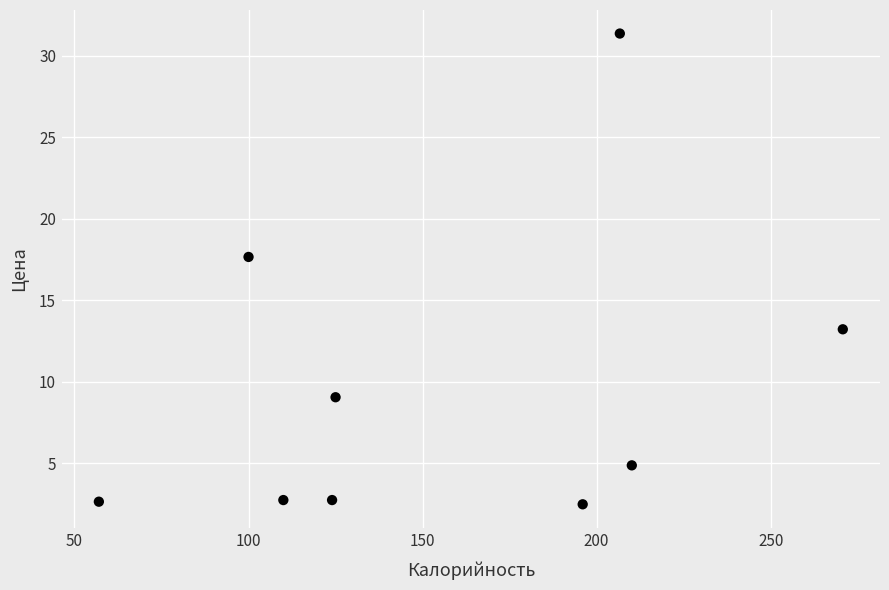

What Y value in the scatter plot is closest to 16?

17.7